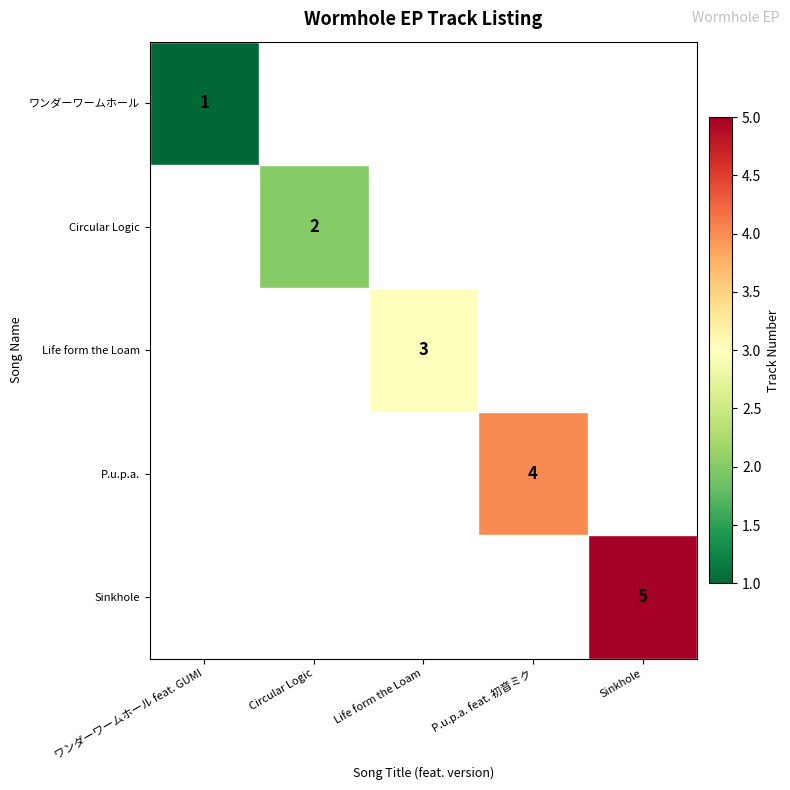

True or false: ワンダーワームホール has a value of 1 at ワンダーワームホール feat. GUMI.

True